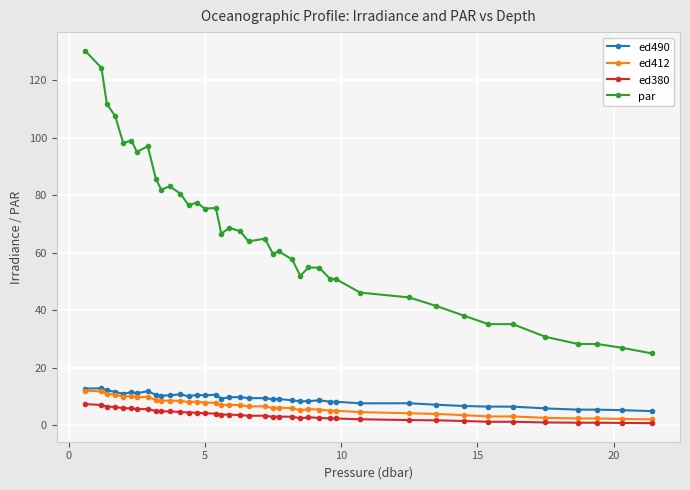

What is the greatest value displayed?

130.2